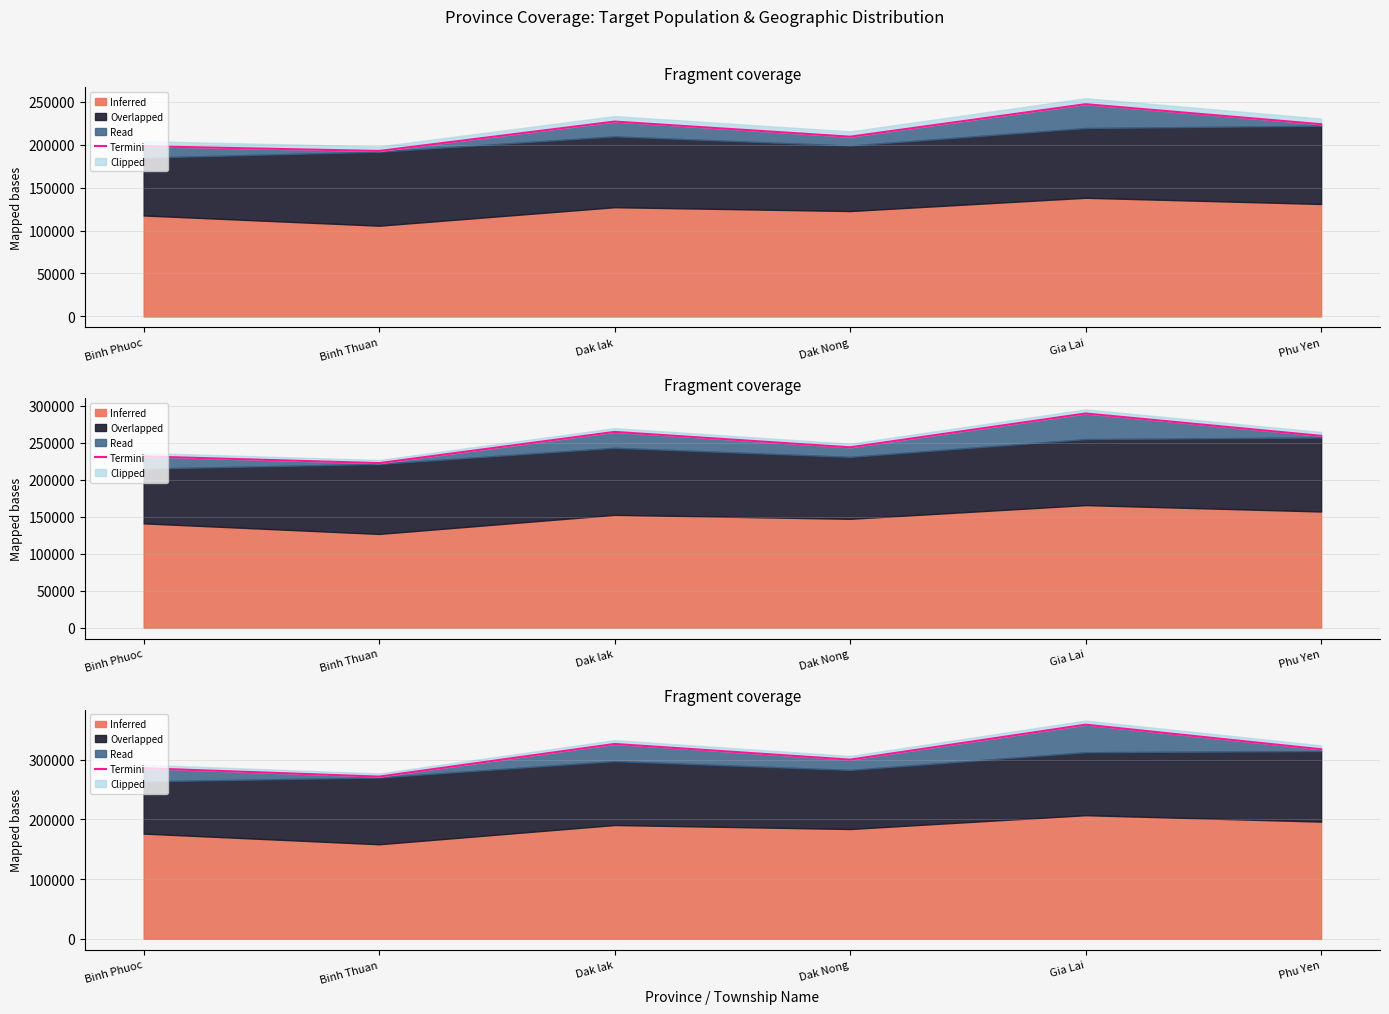

What is the change in value from Binh Phuoc to Binh Thuan?

-14086.3